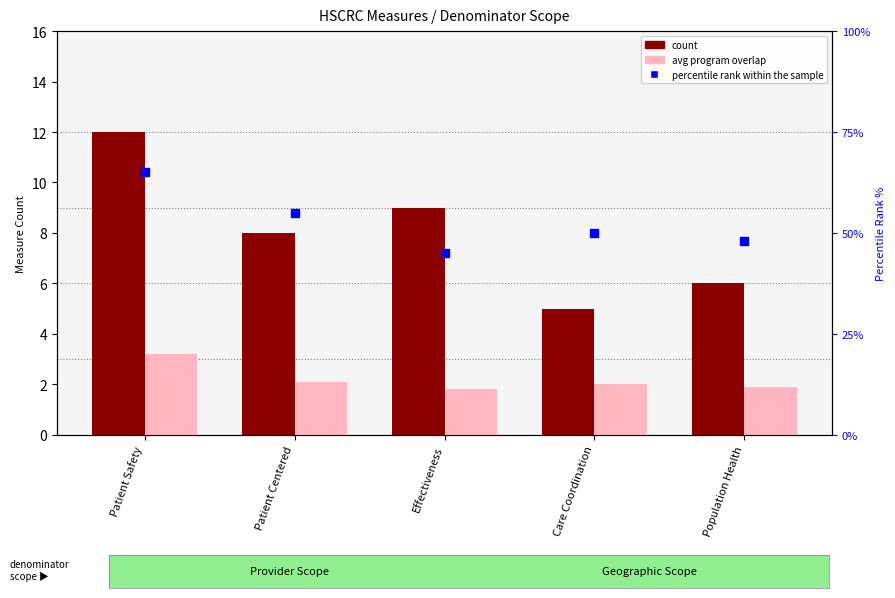

Does the chart contain any negative values?

No